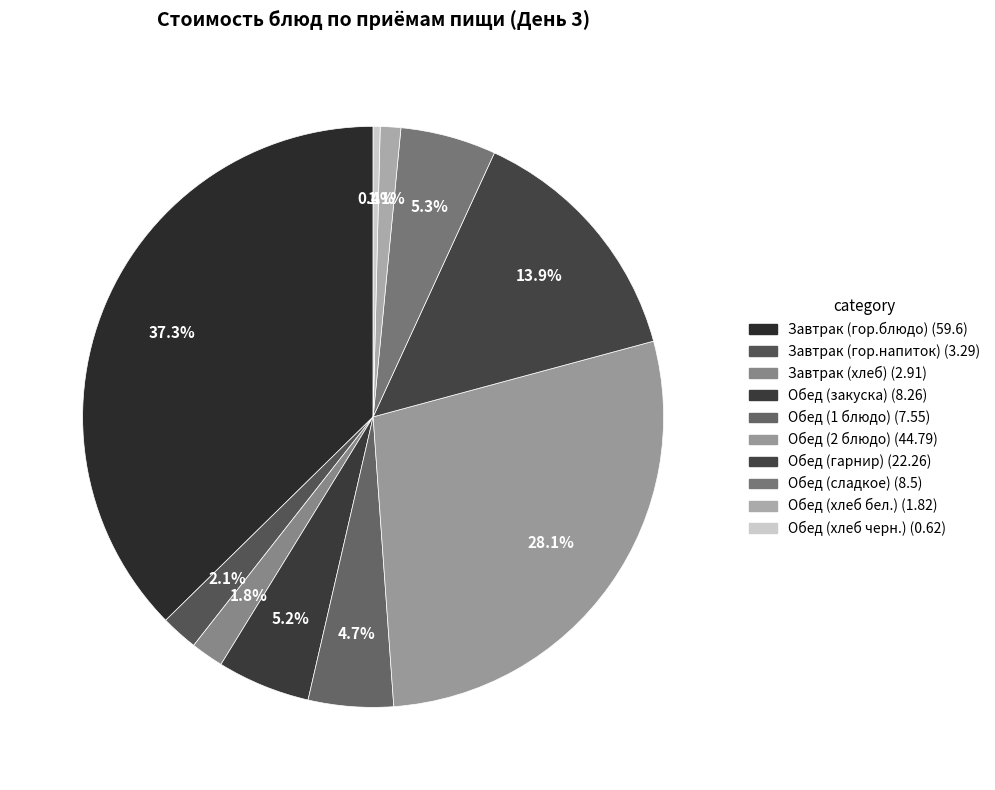

Is there a majority slice in this chart?

No